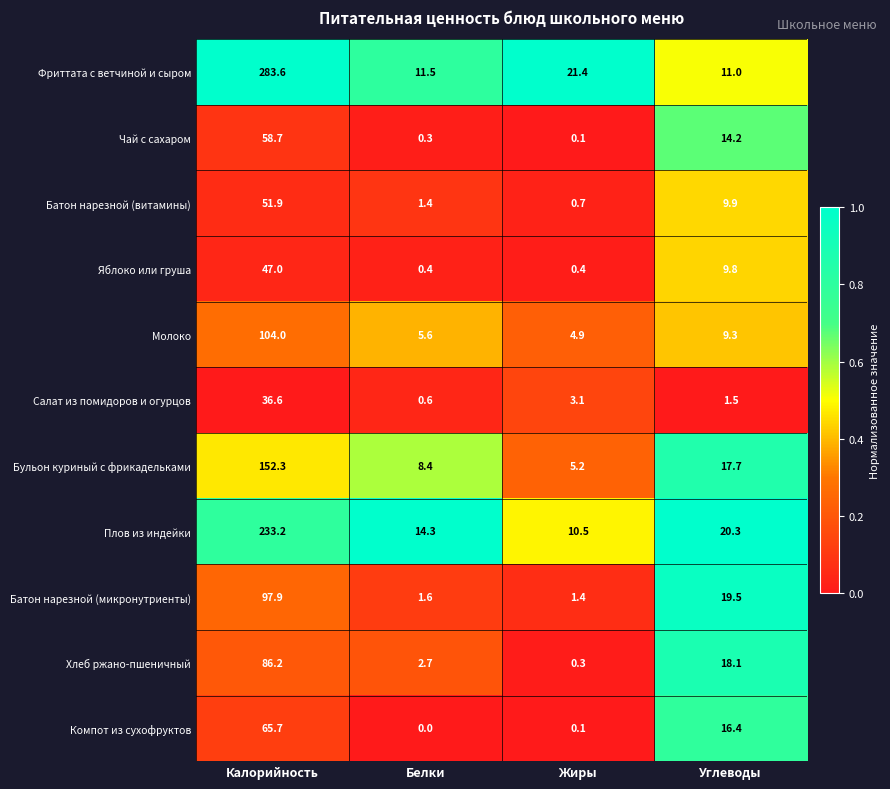

Is the value of Бульон куриный с фрикадельками at Калорийность greater than the value of Компот из сухофруктов at Углеводы?

Yes